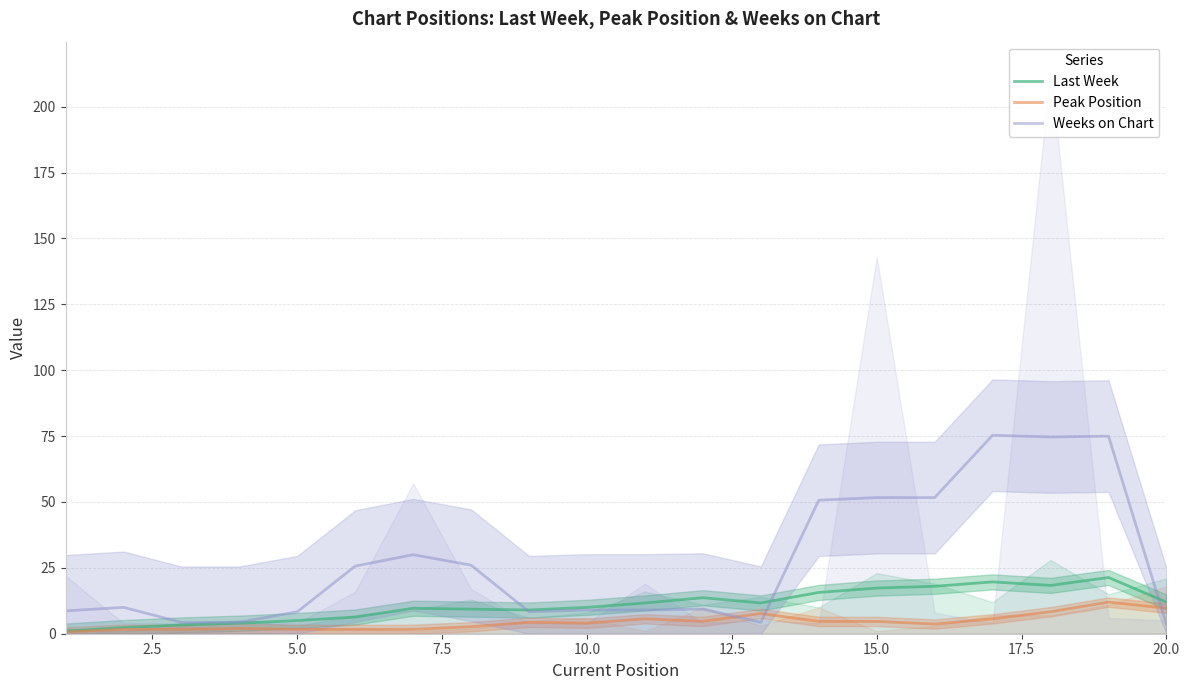

The Last Week series shows 10.0 at 10.0. True or false?

True